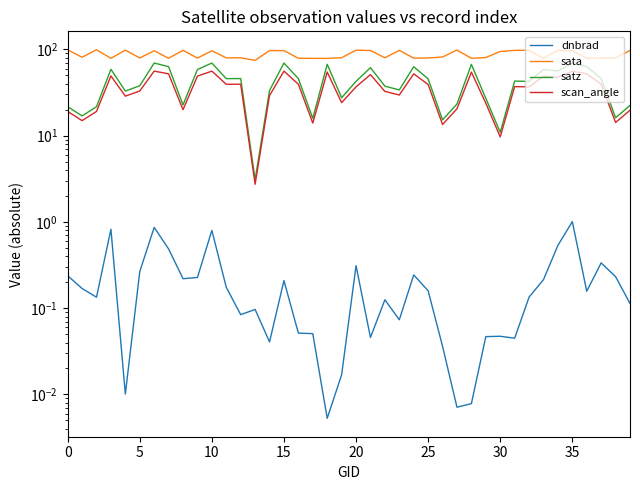

Reading right to left, what are all the values shown in this chart?

dnbrad: 0.1	0.2	0.3	0.2	1.0	0.5	0.2	0.1	0.0	0.0	0.0	0.0	0.0	0.0	0.2	0.2	0.1	0.1	0.0	0.3	0.0	0.0	0.1	0.1	0.2	0.0	0.1	0.1	0.2	0.8	0.2	0.2	0.5	0.9	0.3	0.0	0.8	0.1	0.2	0.2
sata: 97.1	79.4	79.2	78.8	96.8	97.2	79.0	97.6	97.5	94.5	80.5	78.8	98.2	81.6	79.5	79.1	97.4	79.9	97.0	97.8	80.0	78.6	78.7	78.8	96.8	96.8	74.6	79.9	79.7	96.5	79.3	97.5	78.9	96.3	79.5	98.0	78.8	99.0	81.0	98.7
satz: 22.4	16.1	46.0	63.2	69.3	56.1	58.4	42.5	42.9	10.9	27.1	66.9	23.3	15.3	45.5	62.9	33.9	37.5	61.4	42.6	27.5	67.1	15.9	45.9	69.4	33.4	3.1	45.9	45.8	69.4	58.4	22.7	63.1	69.4	37.9	32.9	58.8	21.7	16.9	21.7
scan_angle: 19.7	14.2	39.5	52.2	55.9	47.3	48.9	36.7	37.0	9.7	23.8	54.5	20.5	13.5	39.2	52.0	29.6	32.6	51.0	36.8	24.1	54.6	14.0	39.4	55.9	29.1	2.7	39.5	39.4	55.9	48.9	20.0	52.1	56.0	32.9	28.7	49.2	19.1	14.9	19.1